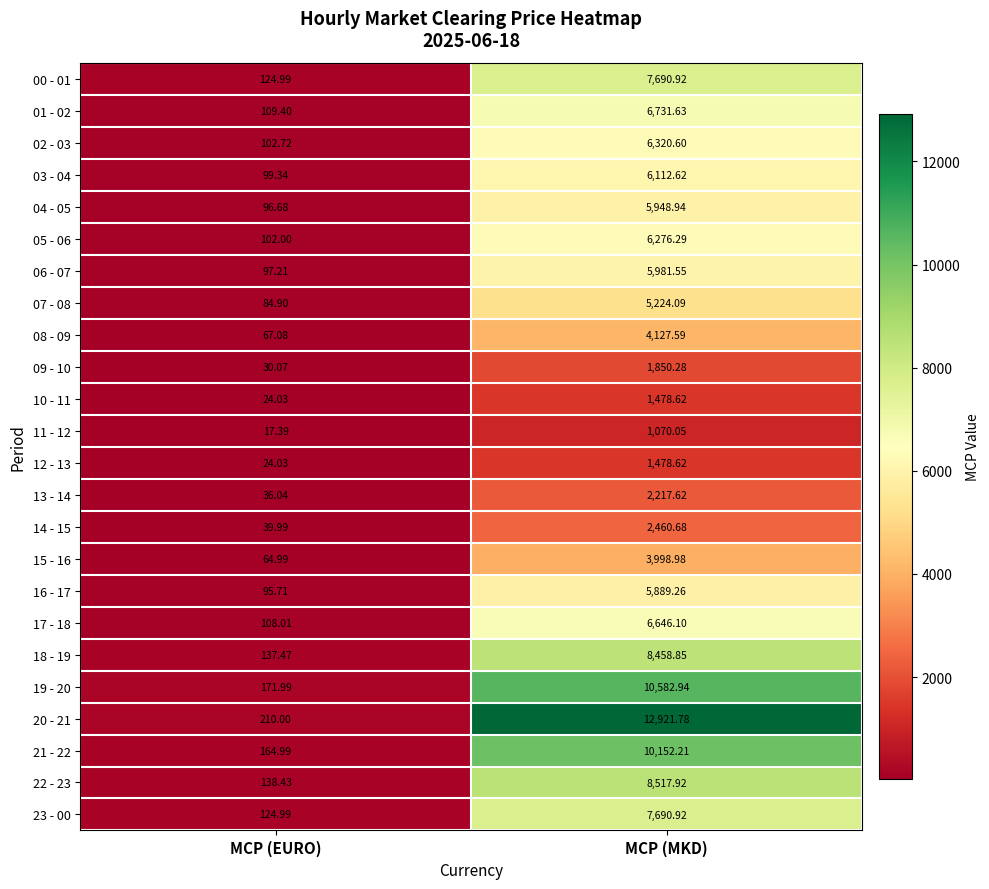

Which category has the lowest value across all series?

MCP (EURO)